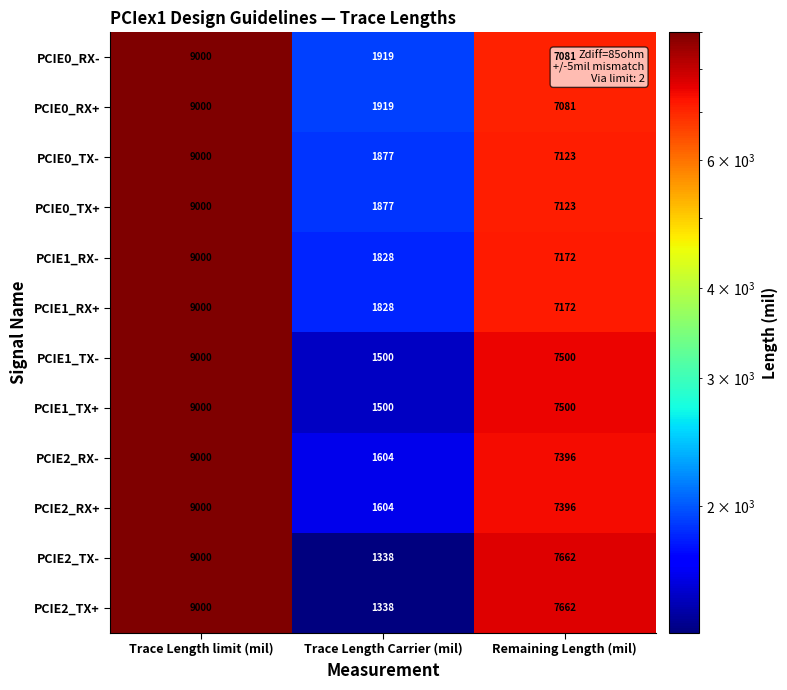

Where does the PCIE1_RX+ series first go above 7172?

Trace Length limit (mil)